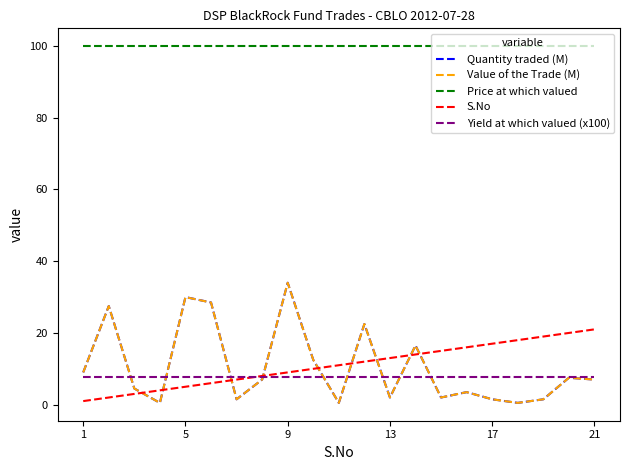

Which series has the largest total across all categories?

Price at which valued